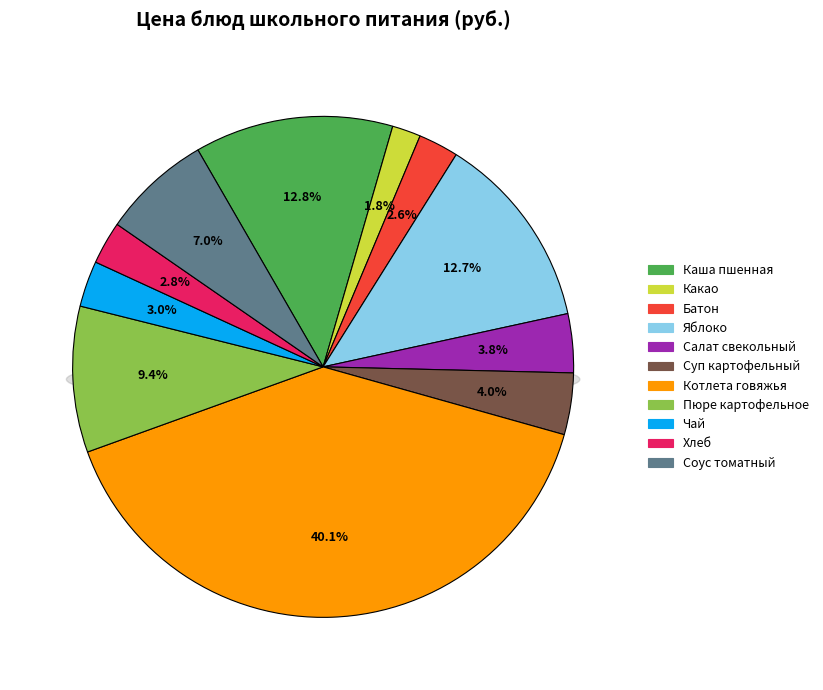

The Чай с сахаром и лимоном slice represents 3% of the pie. True or false?

True